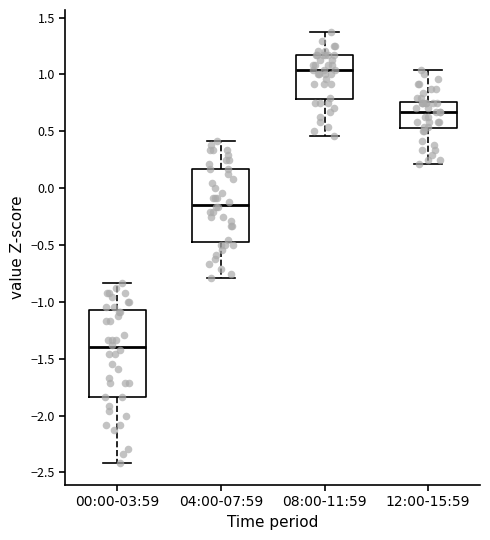

Comparing the boxes themselves (not the whiskers), which one is the tallest?

00:00-03:59